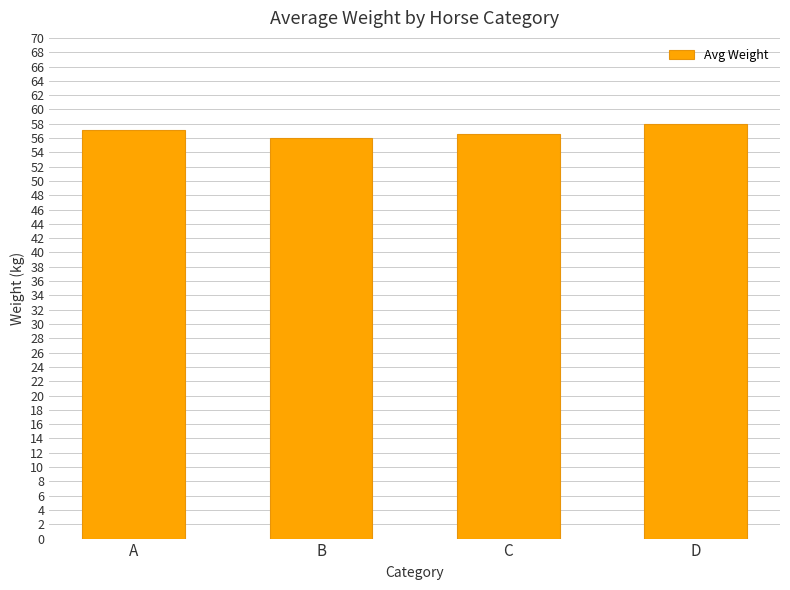

What is the smallest value displayed?

56.1